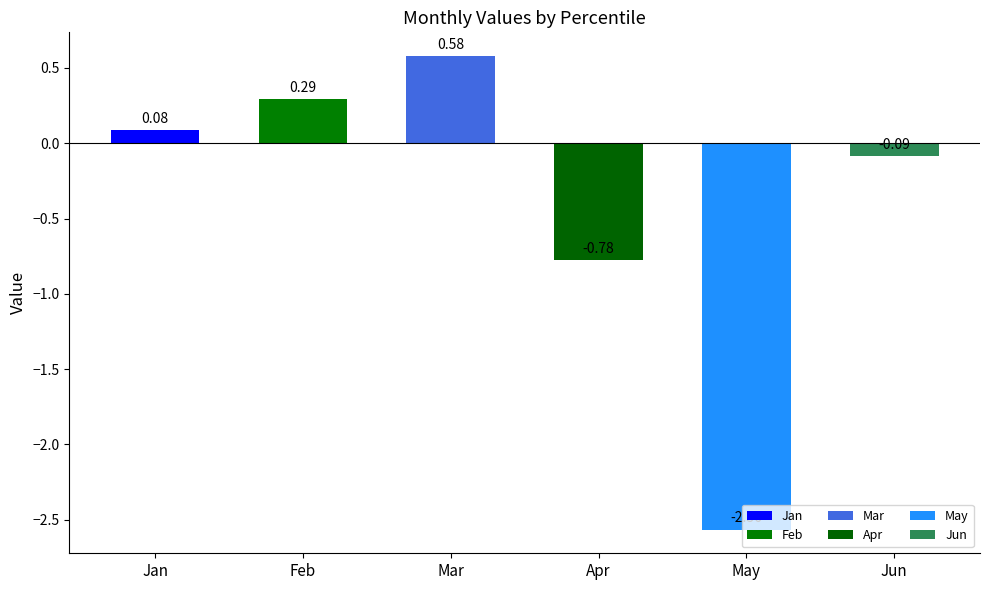

What is the sum of the values at May and Apr?

-3.3